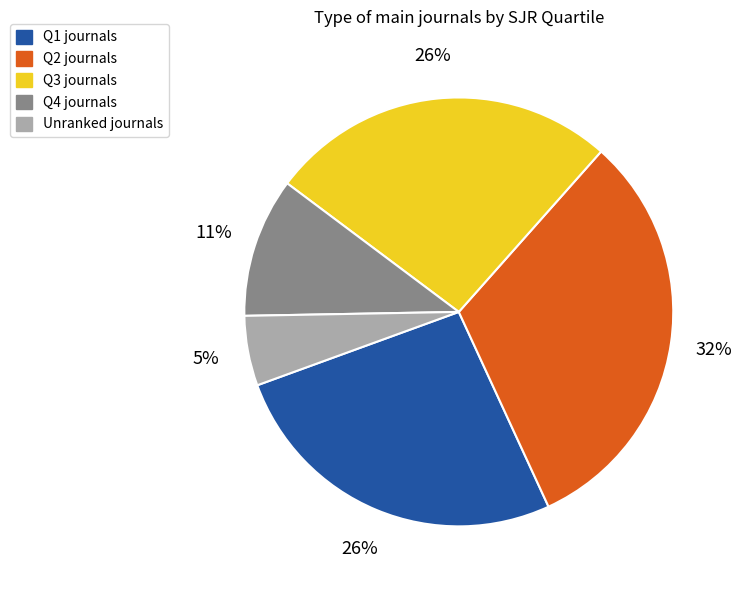

Combined, do Q3 journals and Q2 journals account for over 50%?

Yes